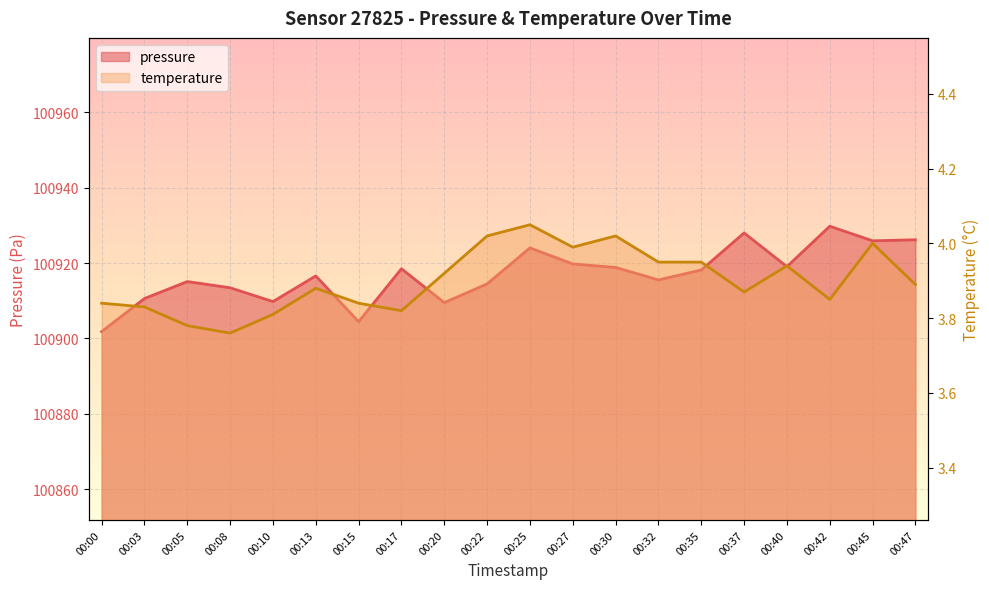

What value does the temperature series have at 00:20?

3.9